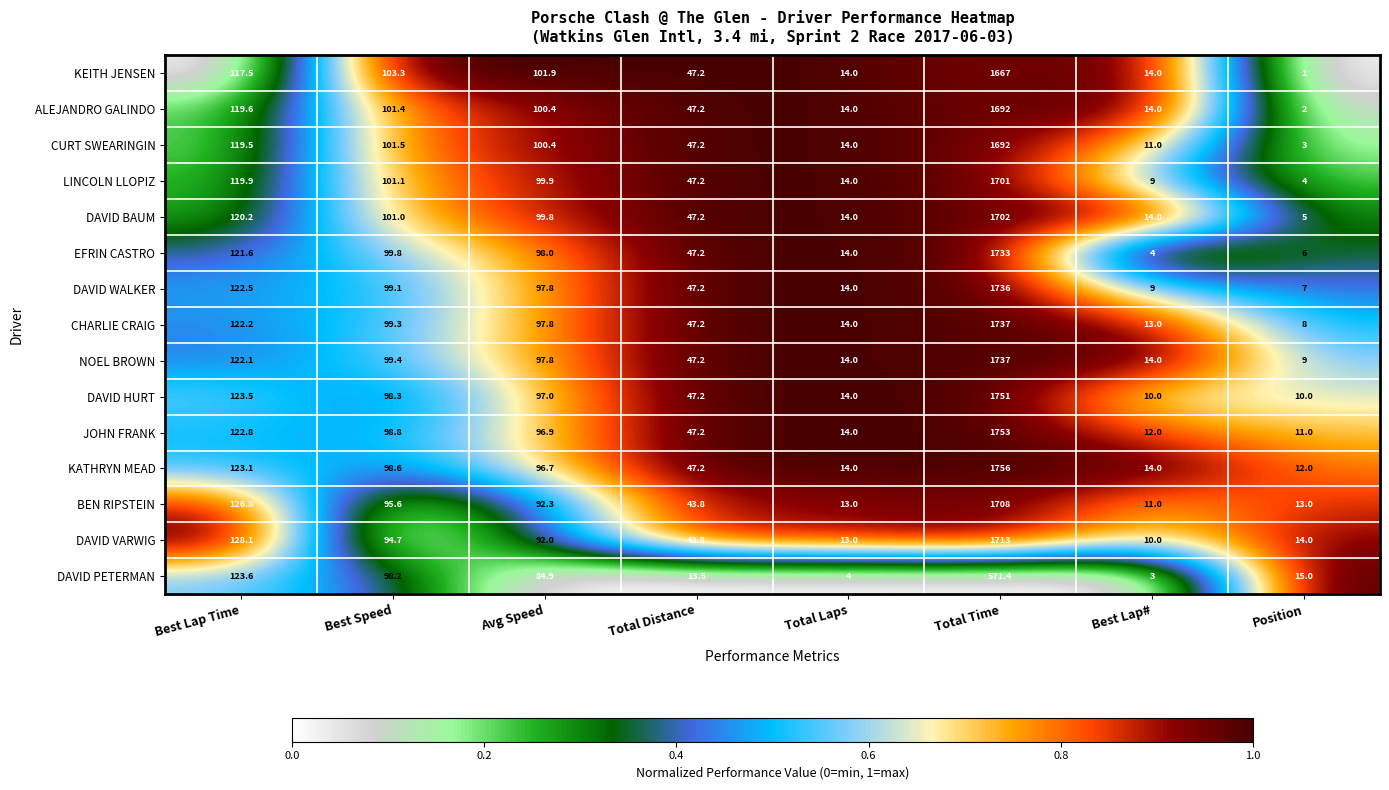

True or false: CHARLIE CRAIG has a value of 13.0 at Best Lap#.

True